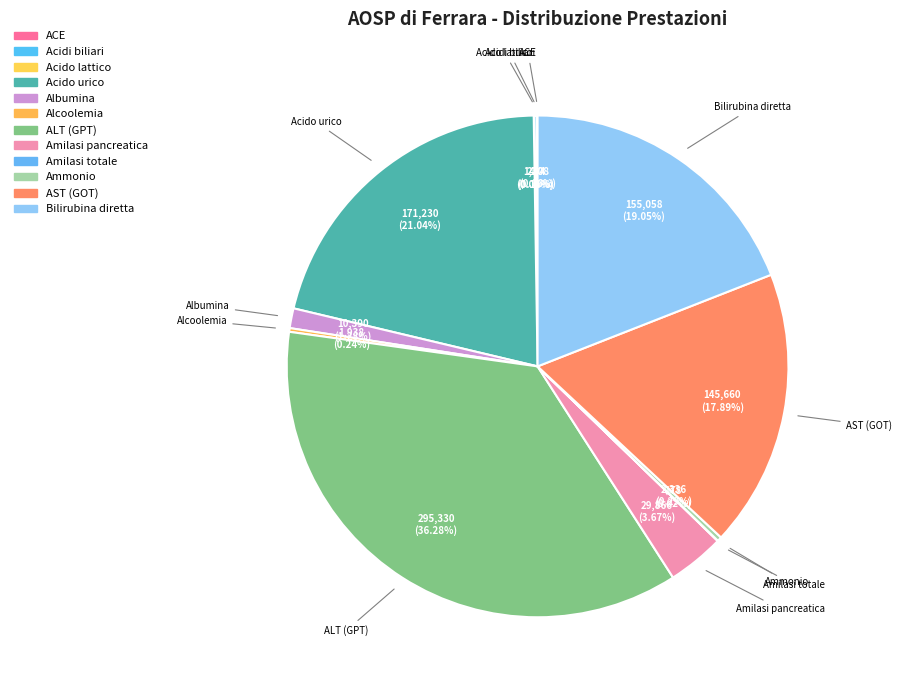

Does Acido urico represent more than half of the total?

No